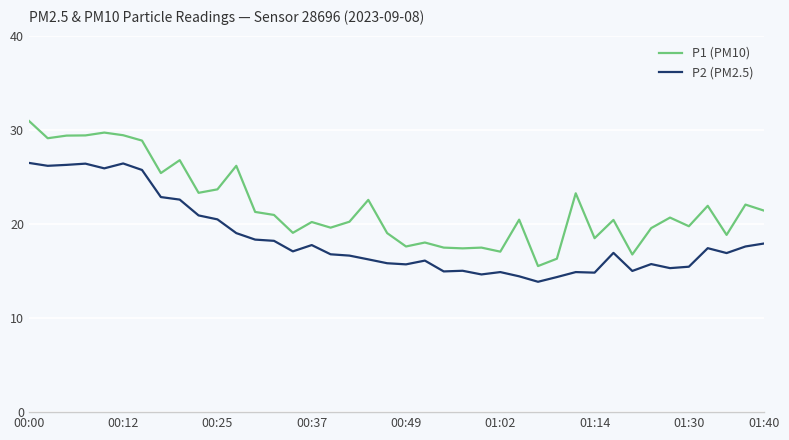

How many values in the P1 (PM10) series are below 20?

16